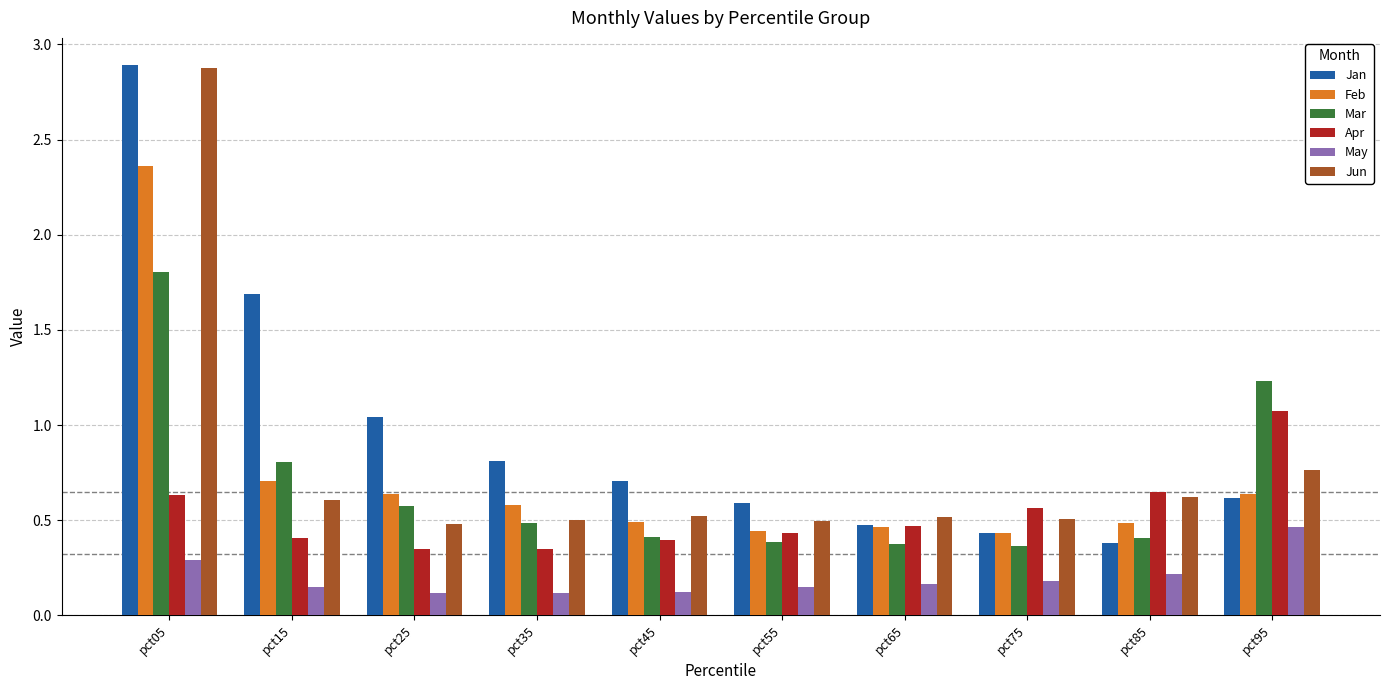

Is it true that Jun equals 0.8 at pct95?

True